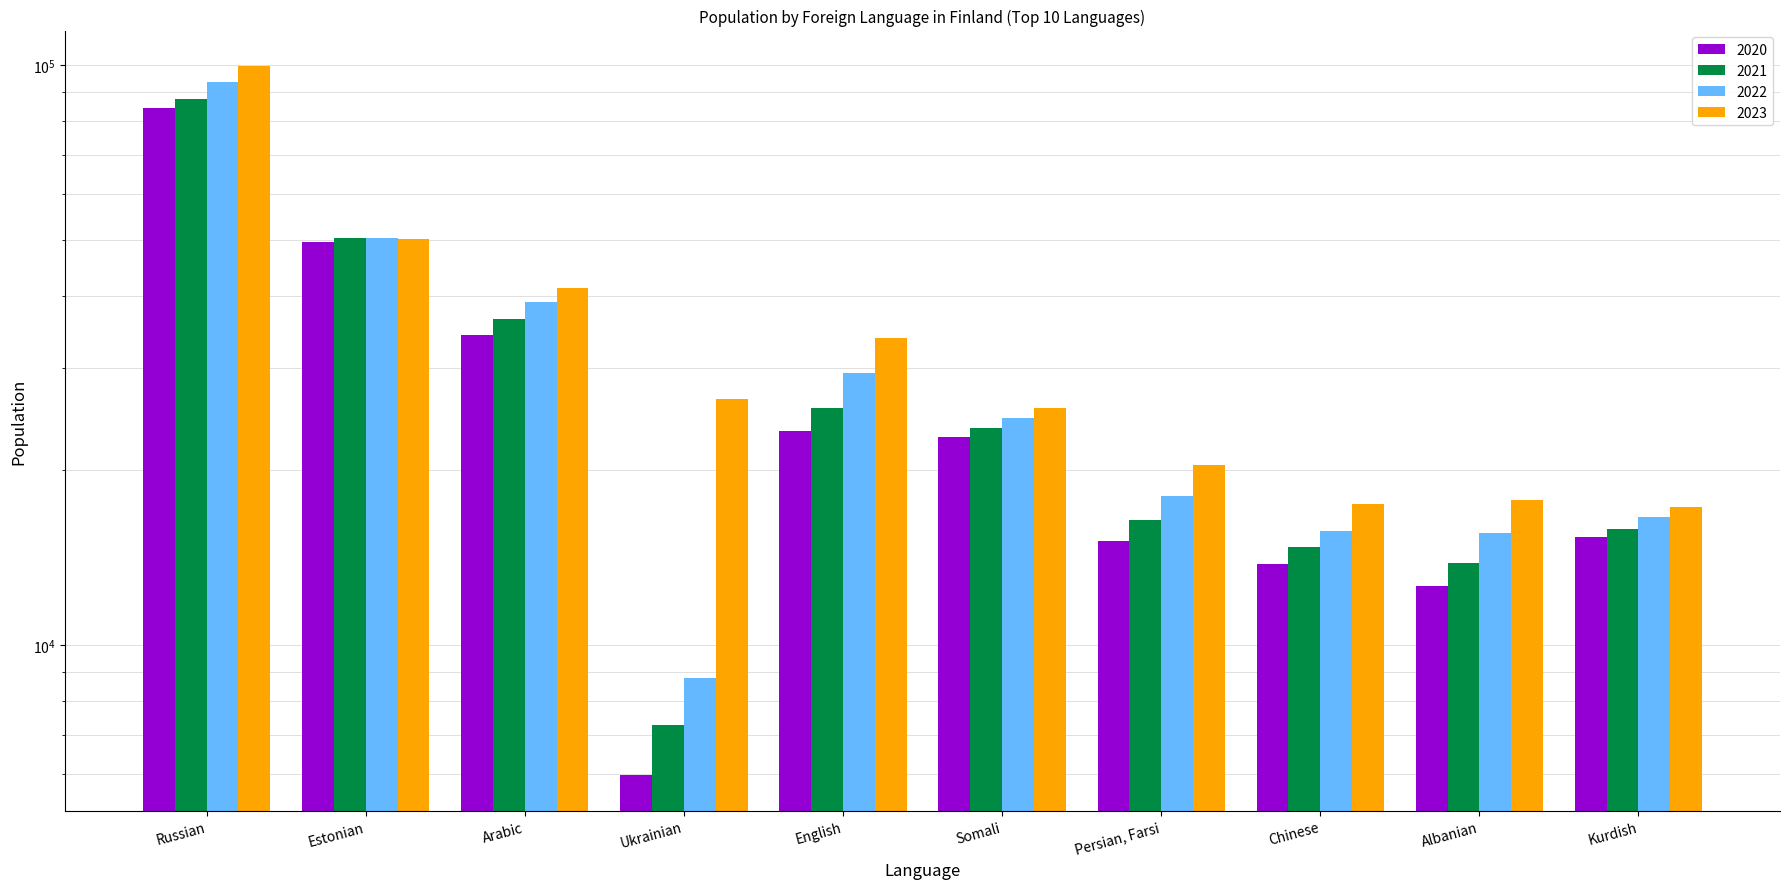

How many bars are there in each group?

4